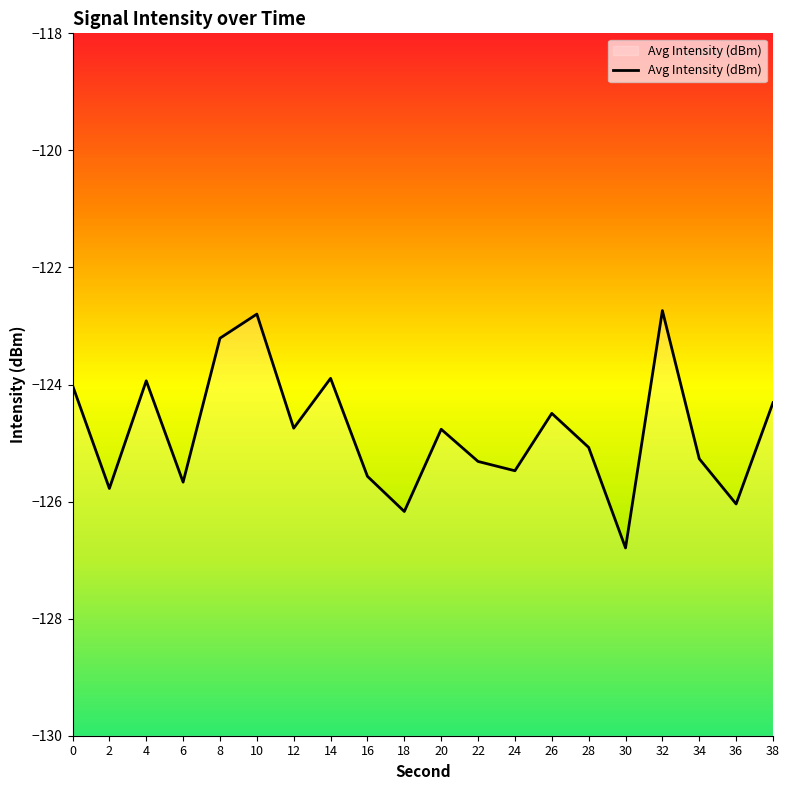

What is the change in value from 20 to 24?

-0.7